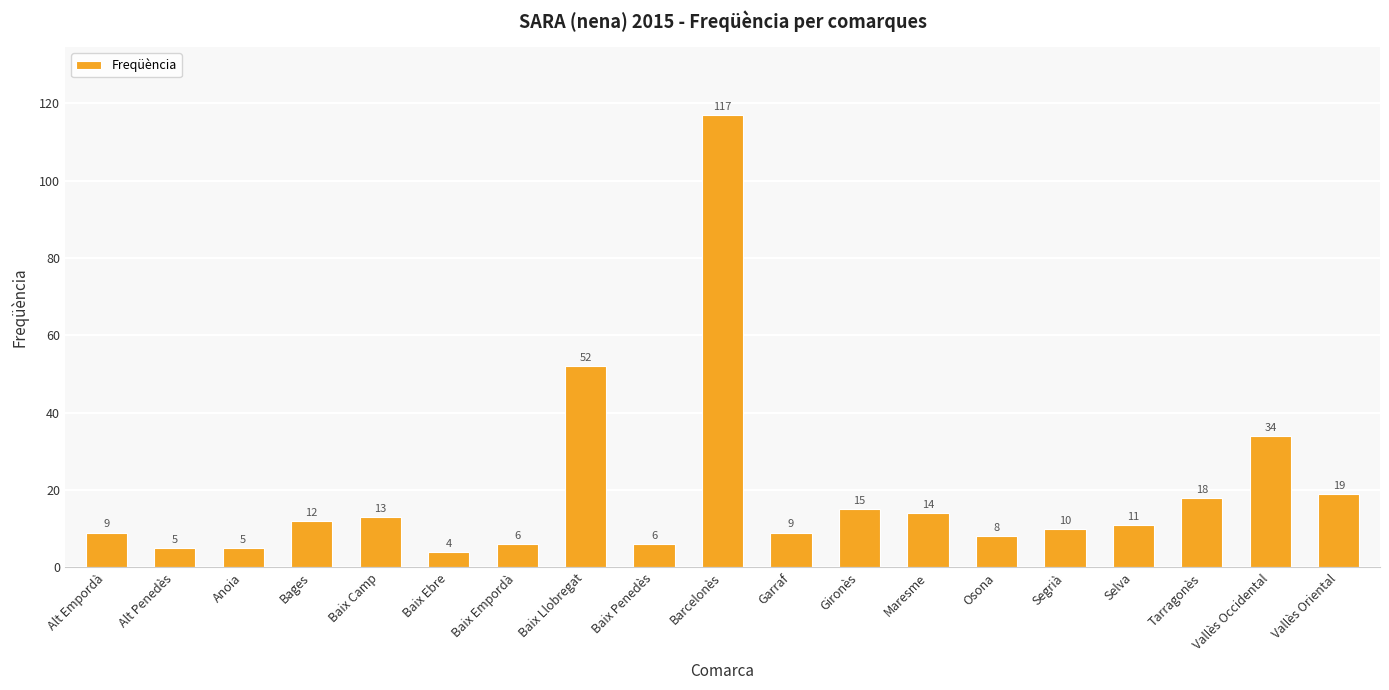

Are the bars grouped side by side (vs. stacked)?

No